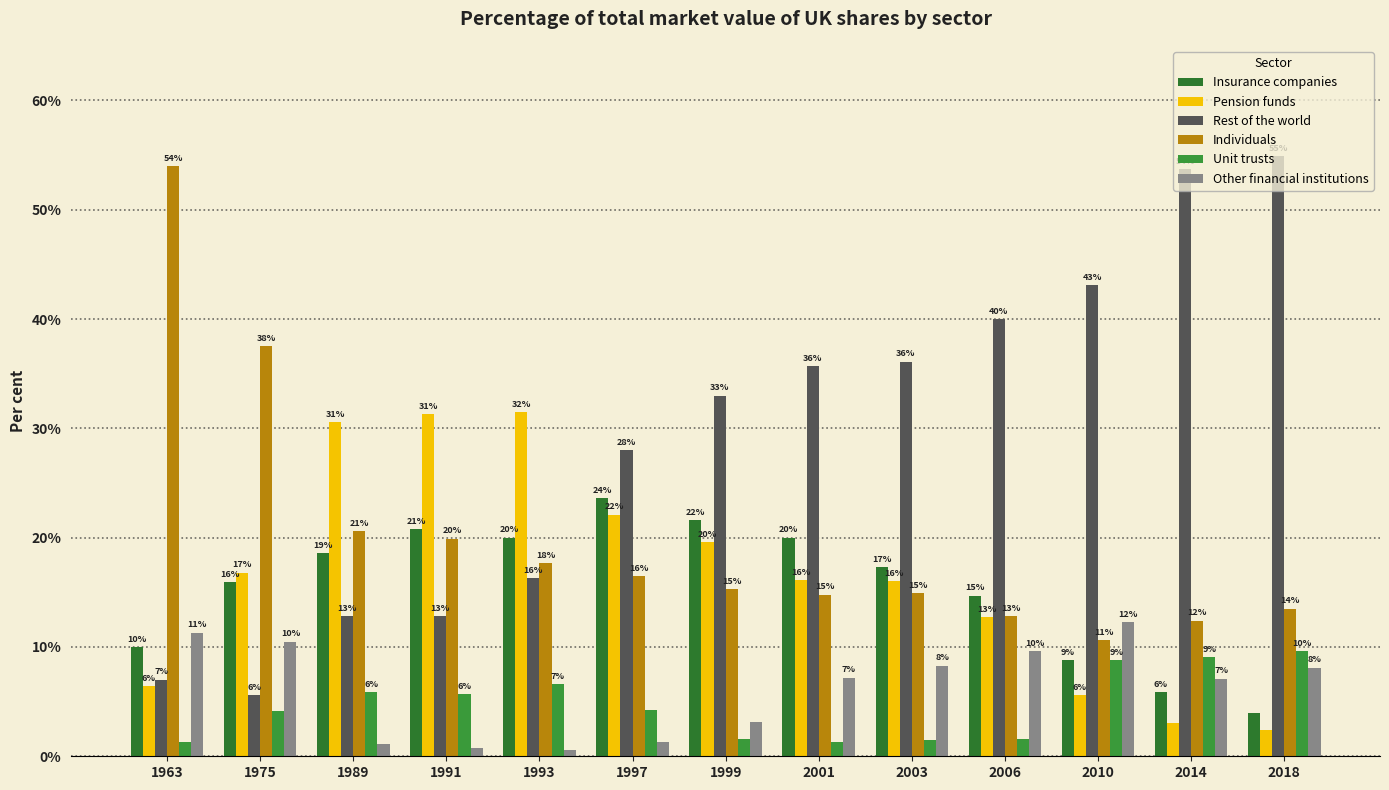

What is the maximum value for Insurance companies?

23.6